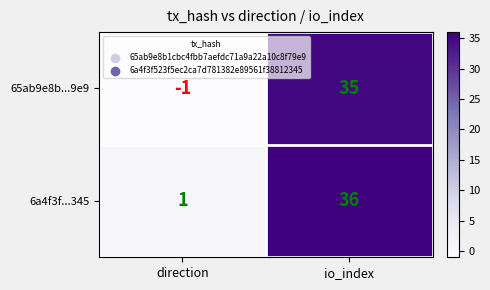

At how many categories does at least one series exceed 35?

1